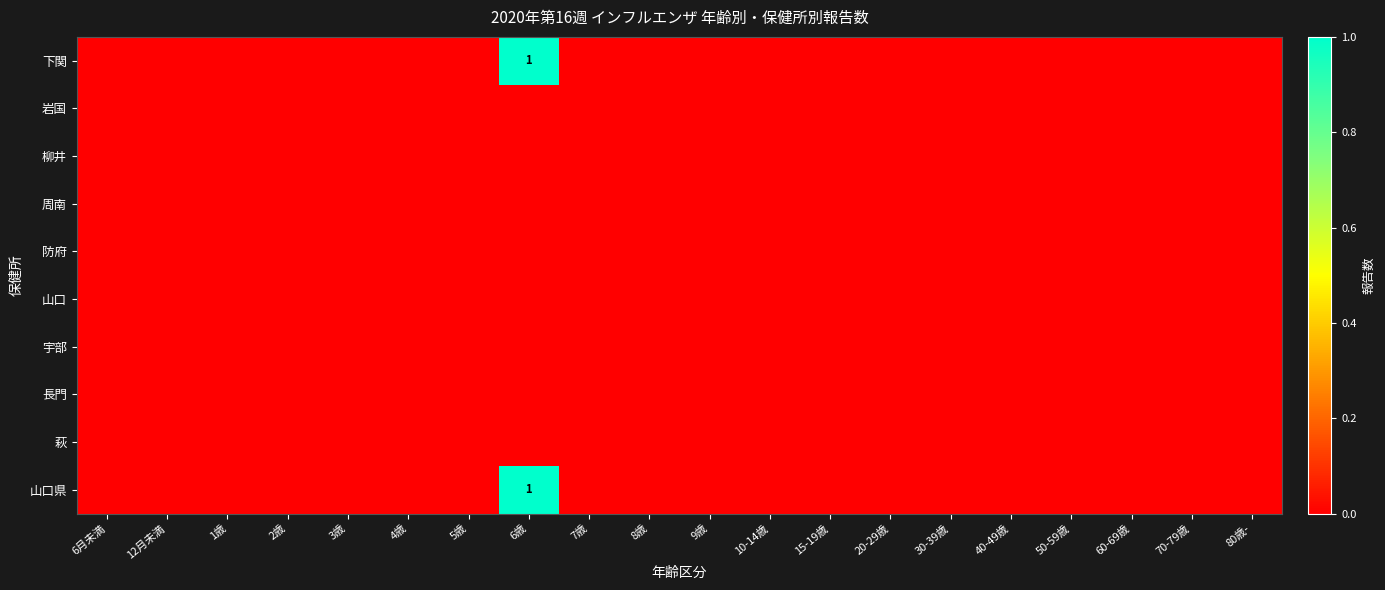

Between 12月未満 and 80歳-, which is larger?

12月未満